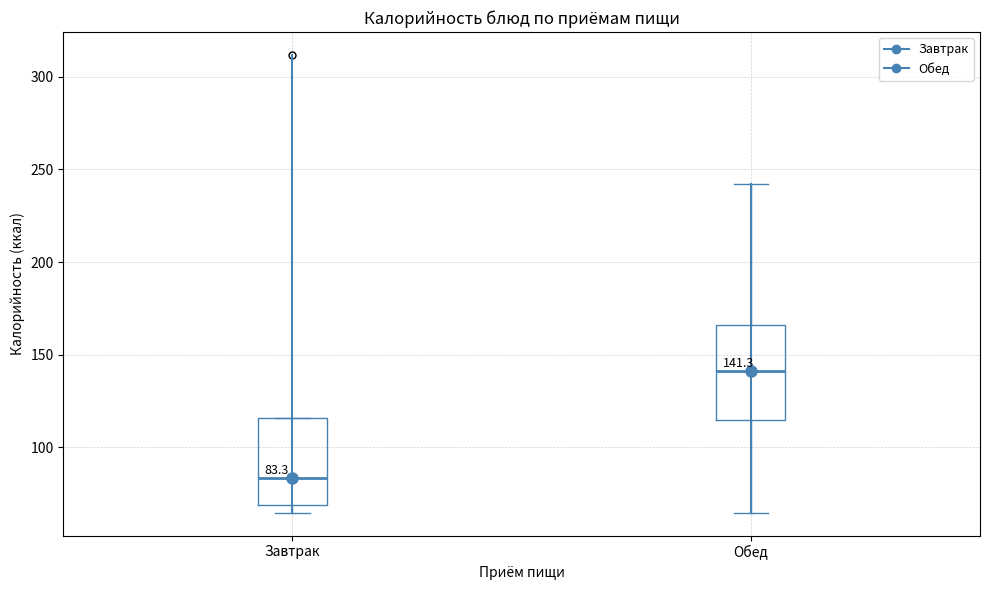

Which box has the highest median line?

Обед